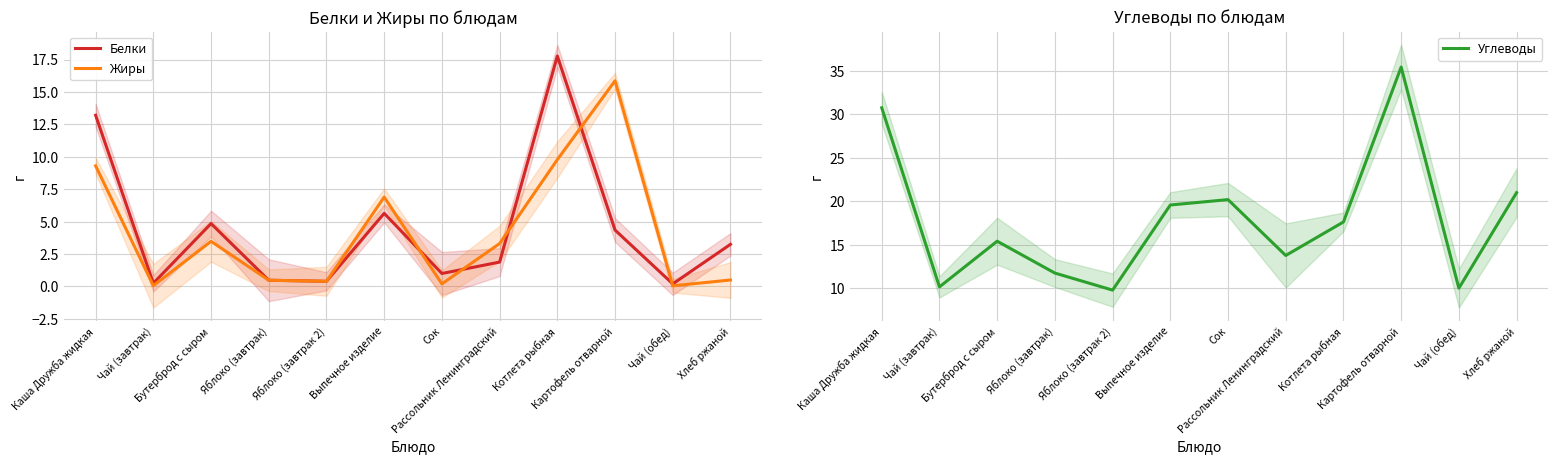

What is the value of the Белки point at the 3rd from the left?

4.8